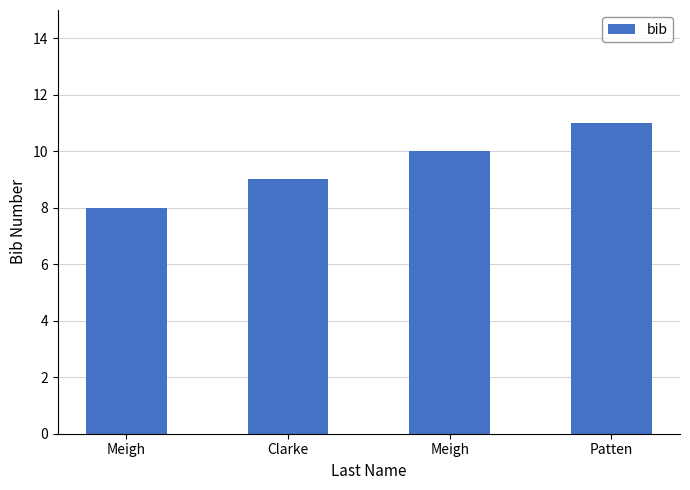

What is the sum of all values?

38